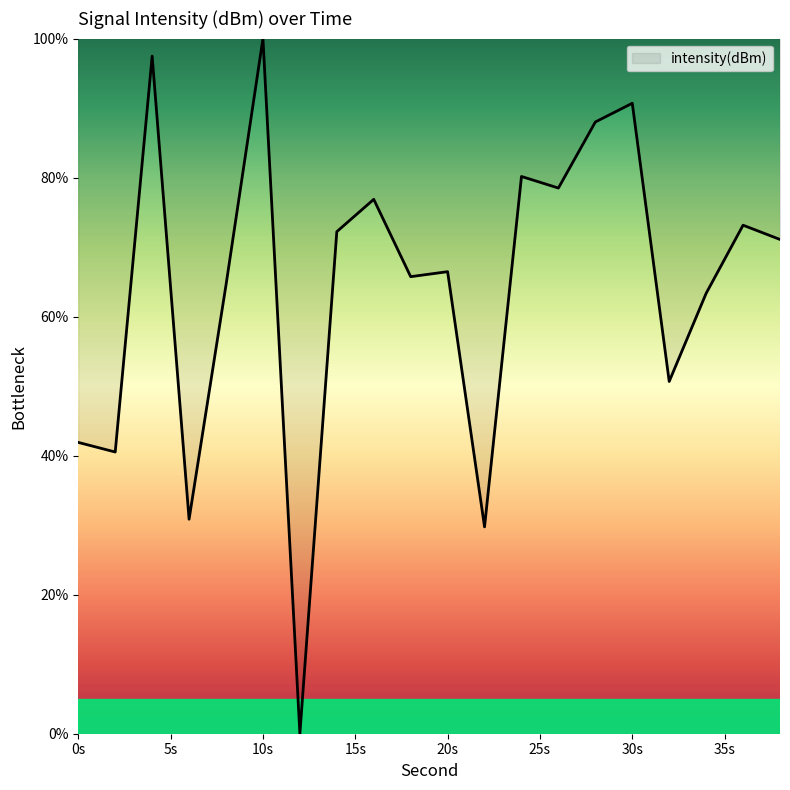

How many lines are shown in the chart?

1